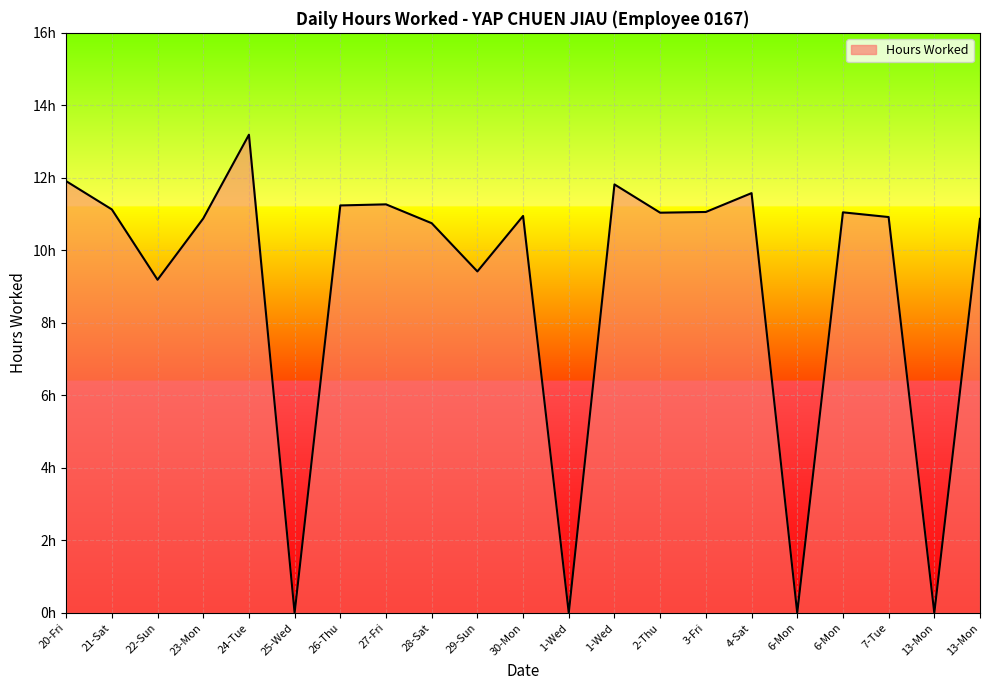

Is this an area chart (filled region under the line)?

Yes